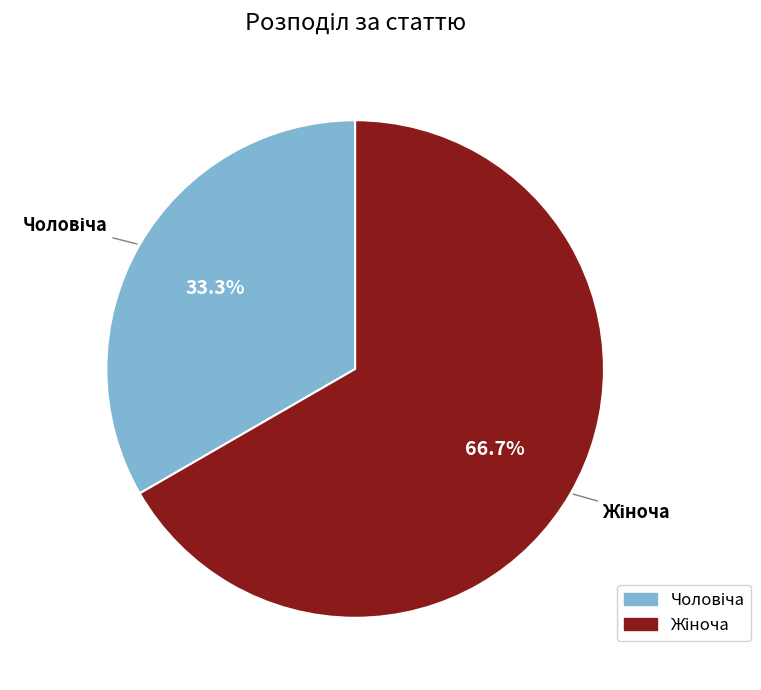

How many slices are in this pie chart?

2